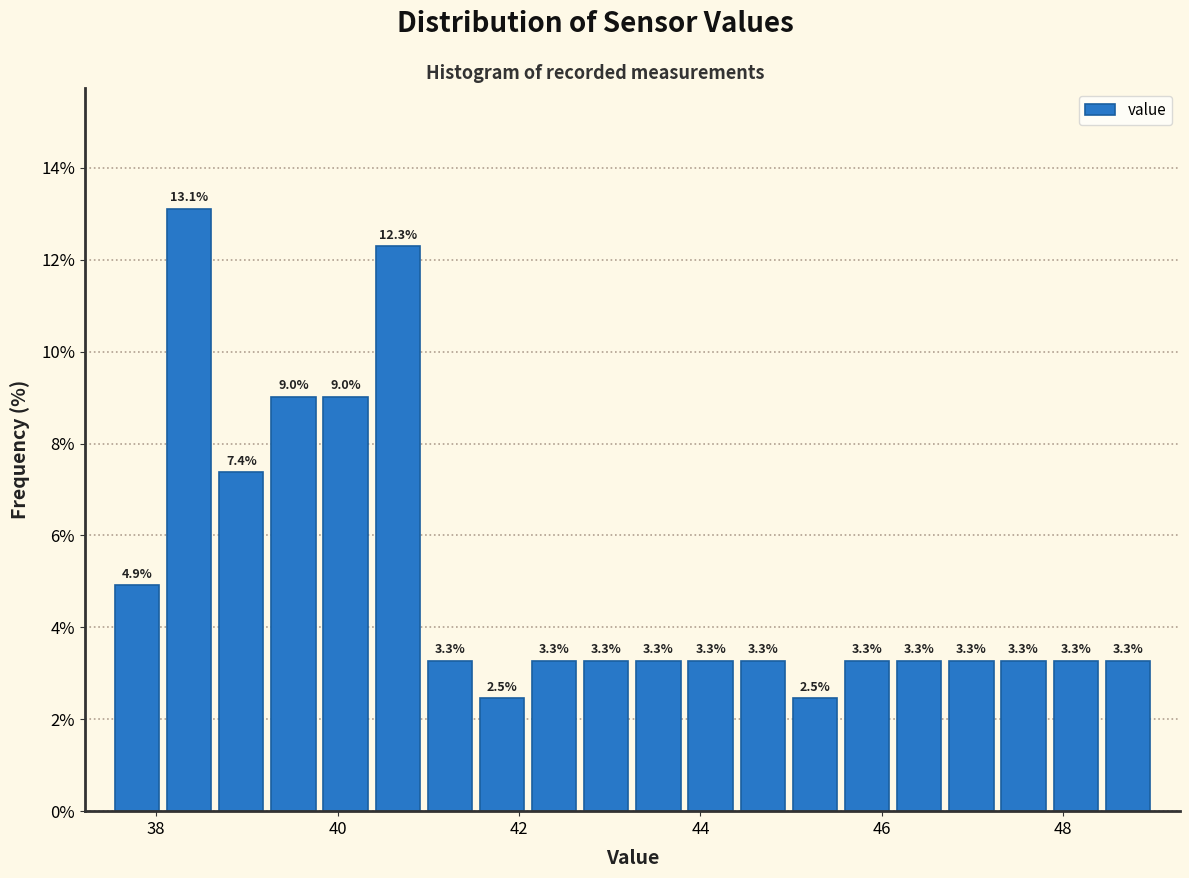

Read against the x-axis, roughly where is the centre of the tallest bar?

38.4